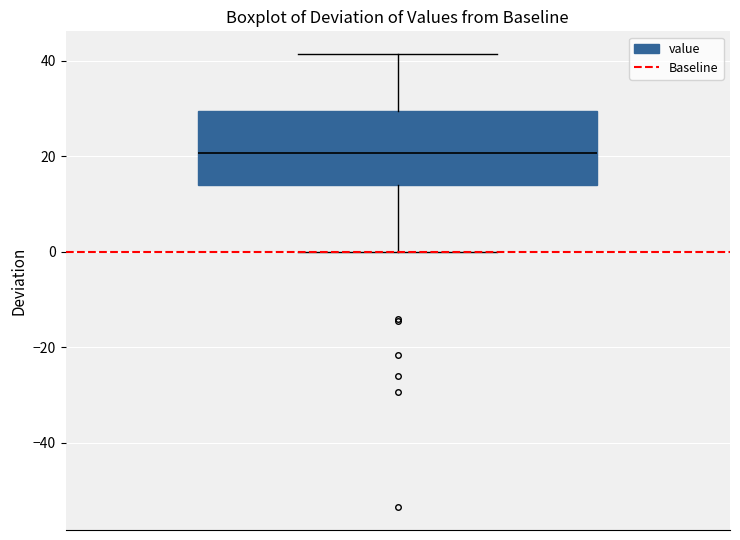

Read this box plot against the y-axis: the position of the median line, the range covered by the box, and the ends of both whiskers. The values are not printed on the chart, so give them approximately, as read against the axis.

median 20, box 14 to 30, whiskers 0 to 42